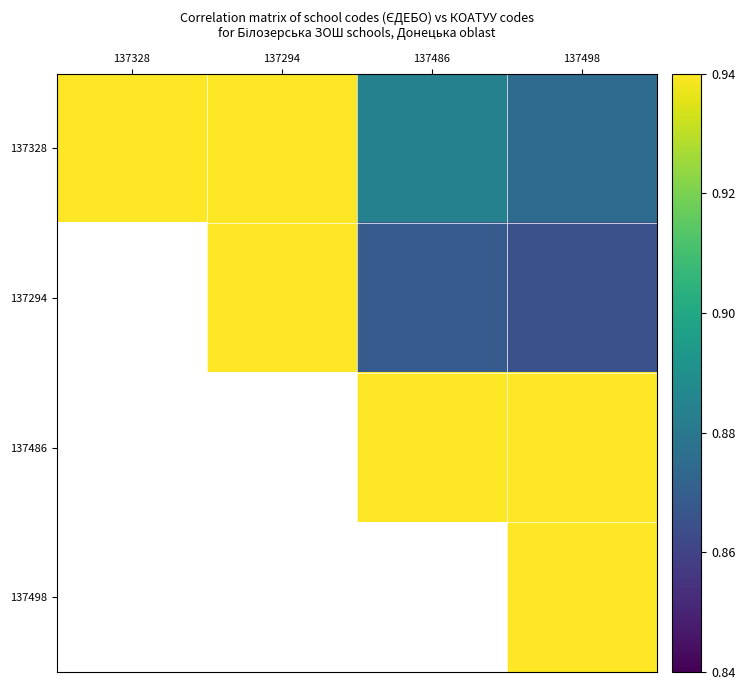

Rank the series by their maximum value, from lowest to highest.

137328, 137294, 137486, 137498